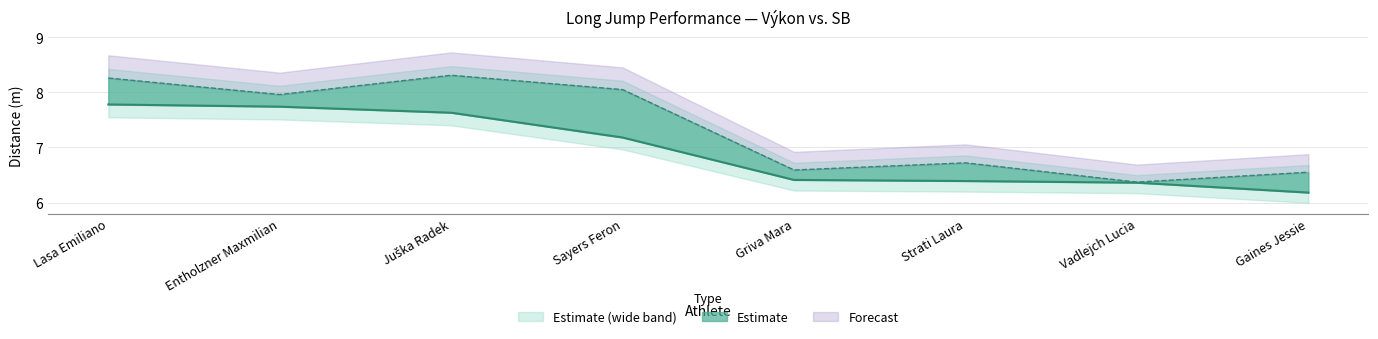

What is the approximate value of SB at Entholzner Maxmilian?

8.0